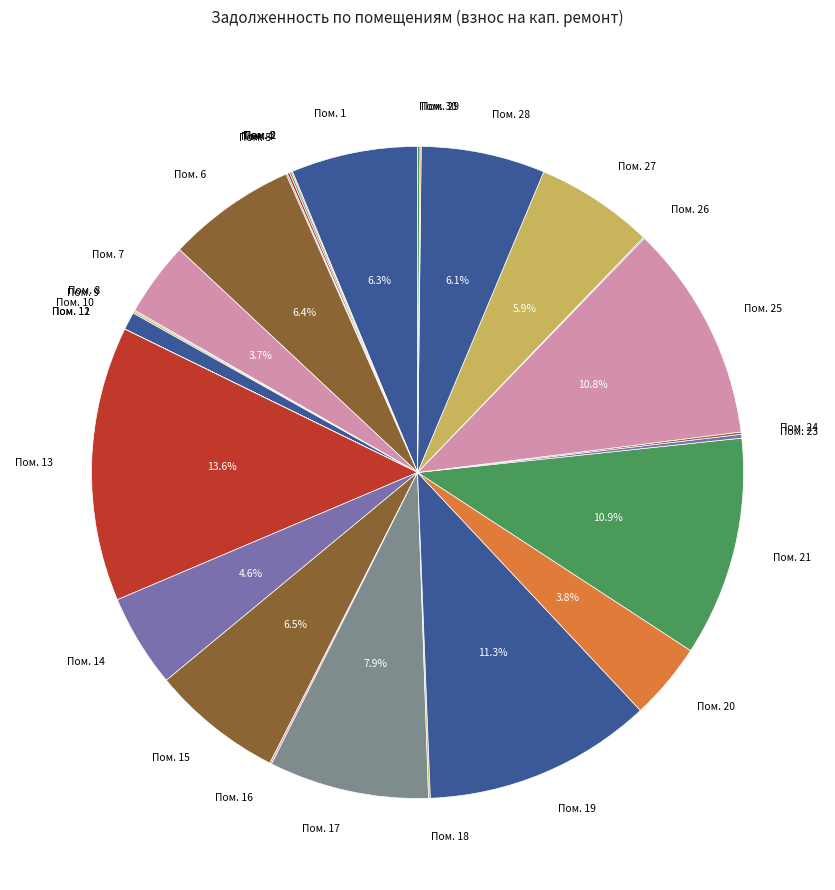

Which slice is the largest?

Пом. 13